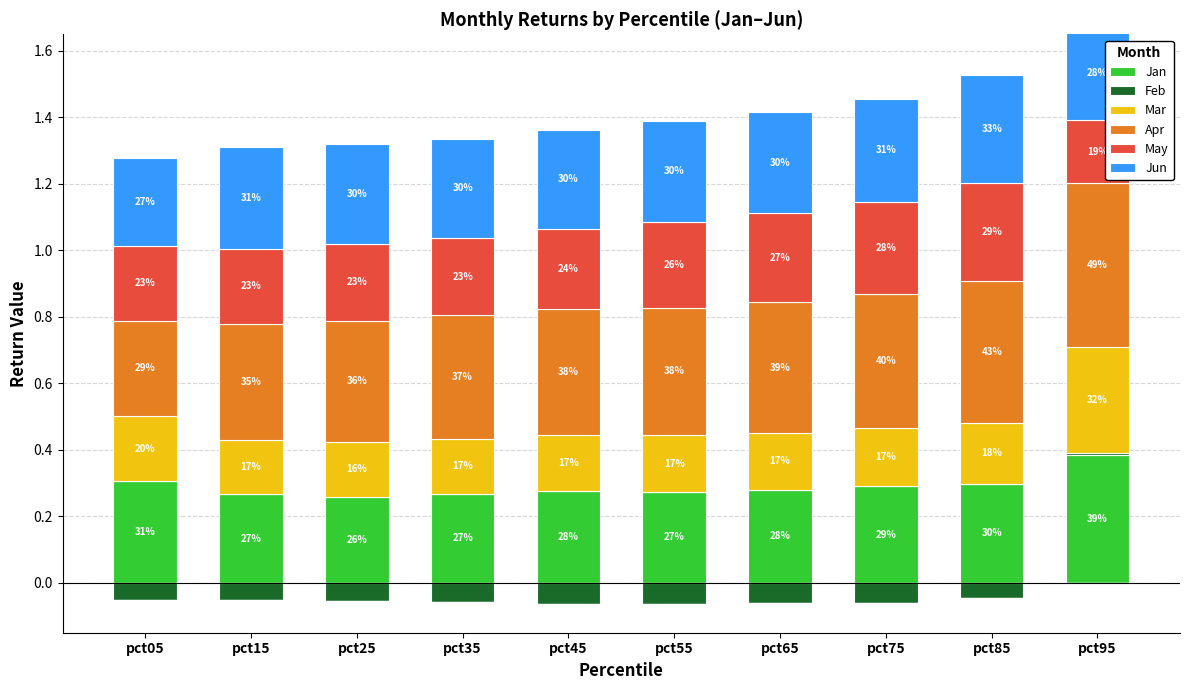

At which label is Apr closest to 0?

pct05